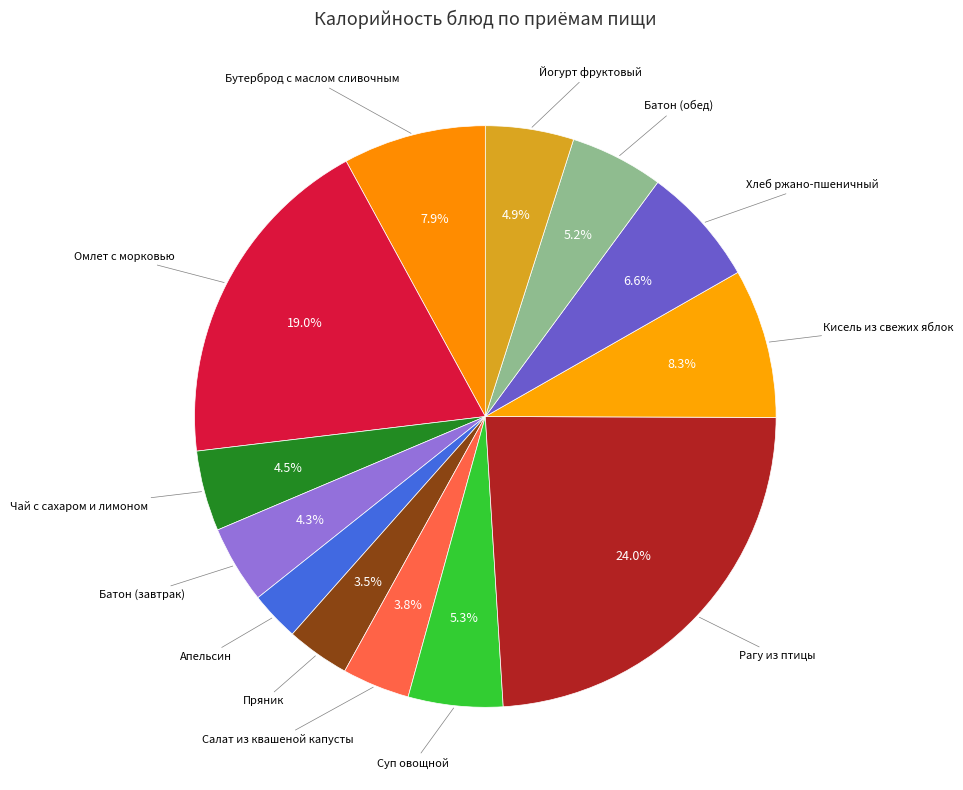

Rank the categories by value from lowest to highest.

Апельсин, Пряник, Салат из квашеной капусты, Батон (завтрак), Чай с сахаром и лимоном, Йогурт фруктовый, Батон (обед), Суп овощной, Хлеб ржано-пшеничный, Бутерброд с маслом сливочным, Кисель из свежих яблок, Омлет с морковью, Рагу из птицы